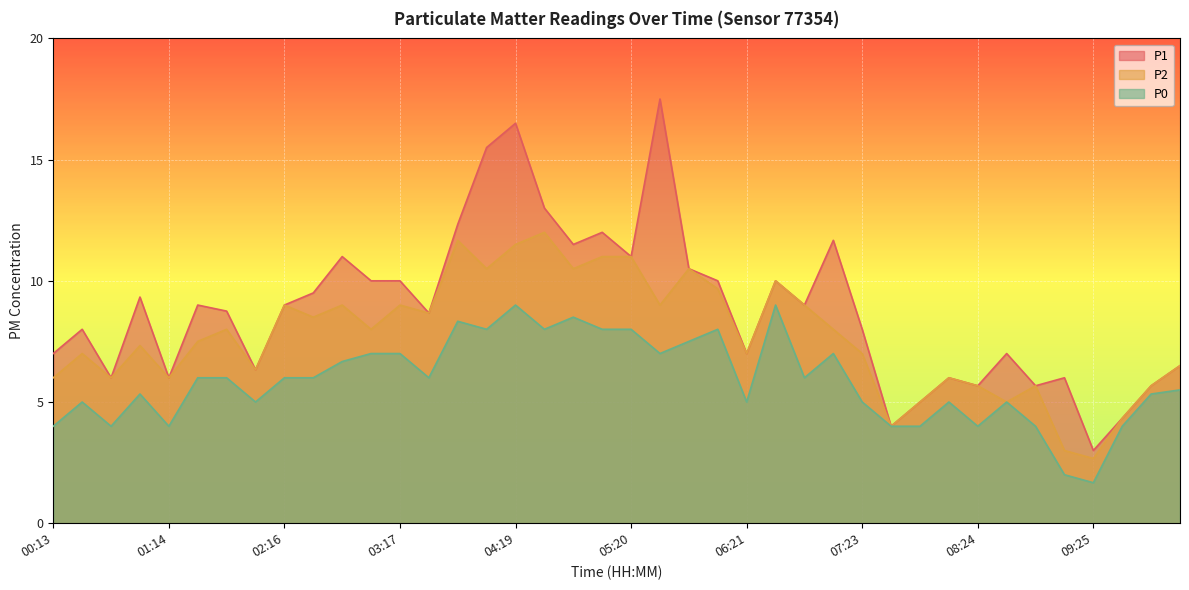

List the series in order of their peak value, highest first.

P1, P2, P0